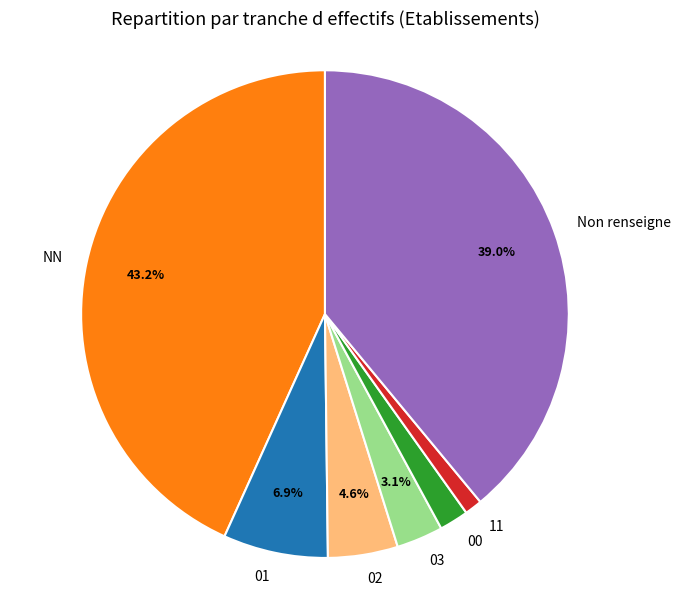

What percentage is the 11 slice, to the nearest percent?

1%